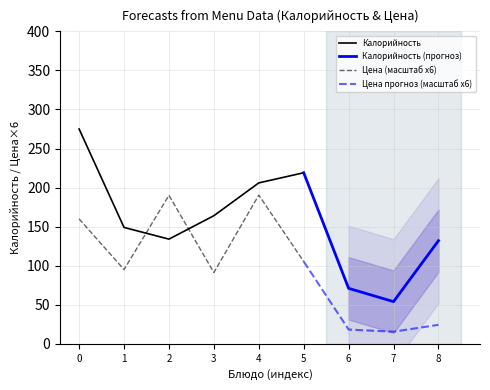

What is the maximum value for Калорийность?

275.0